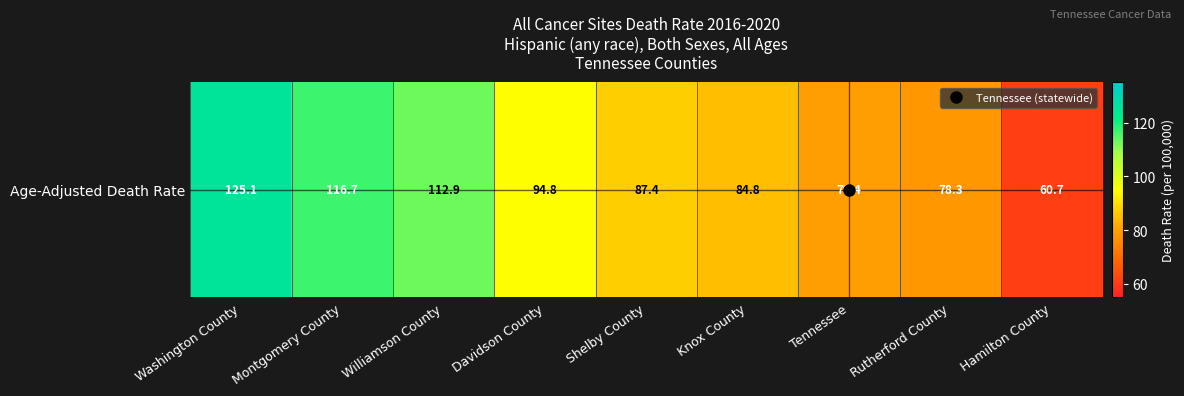

Rank the categories by value from highest to lowest.

Washington County, Montgomery County, Williamson County, Davidson County, Shelby County, Knox County, Tennessee, Rutherford County, Hamilton County